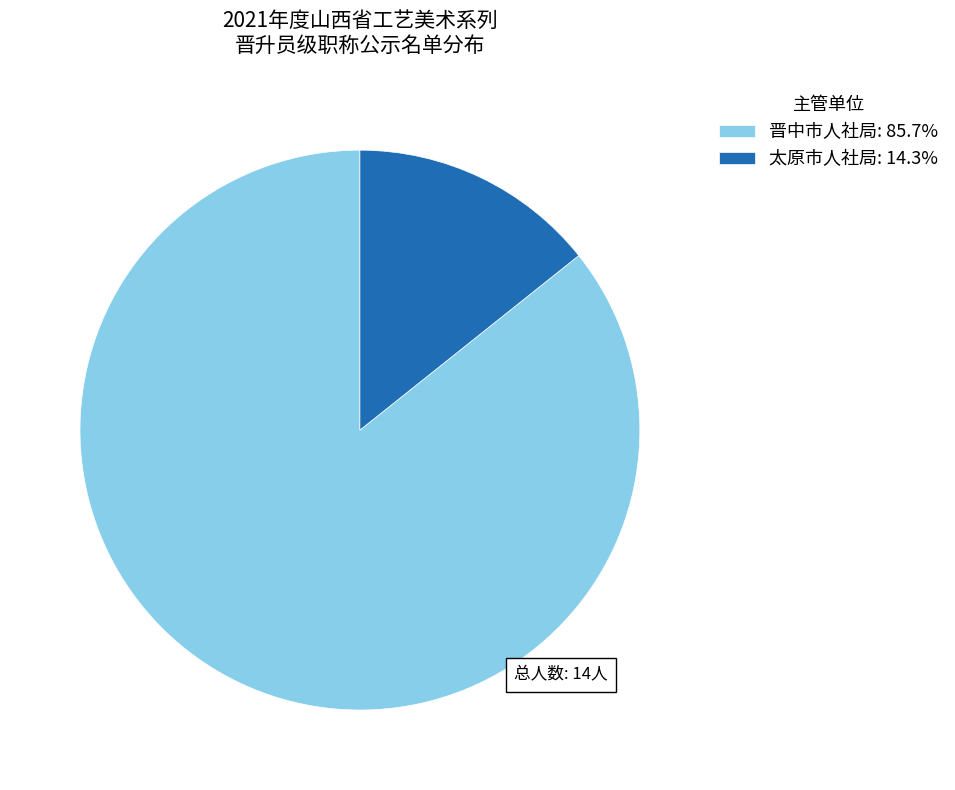

Does 太原市人社局: 14.3% account for over 50% of the chart?

No